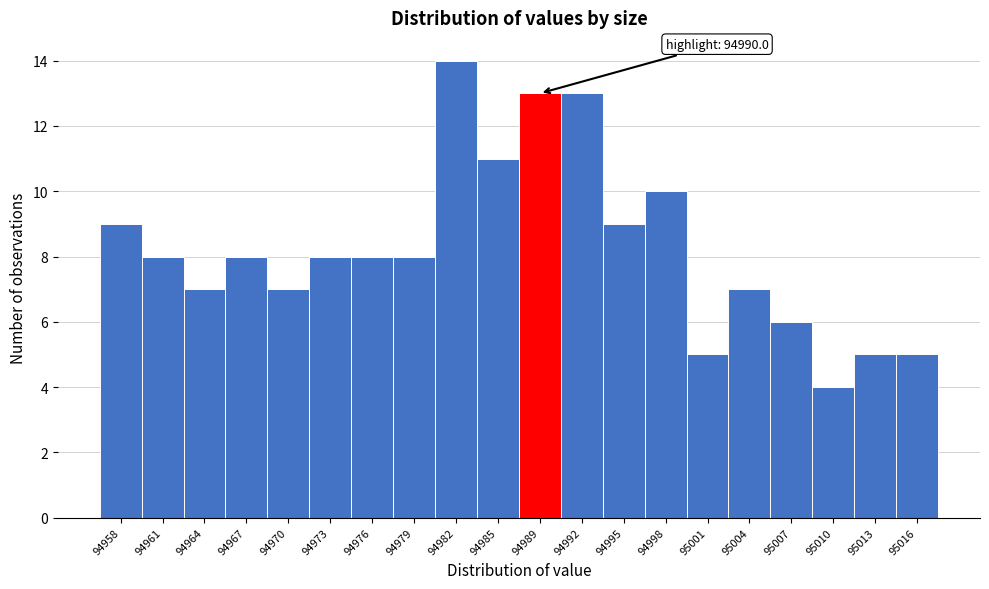

Reading left to right, what are all the values shown in this chart?

9	8	7	8	7	8	8	8	14	11	13	13	9	10	5	7	6	4	5	5